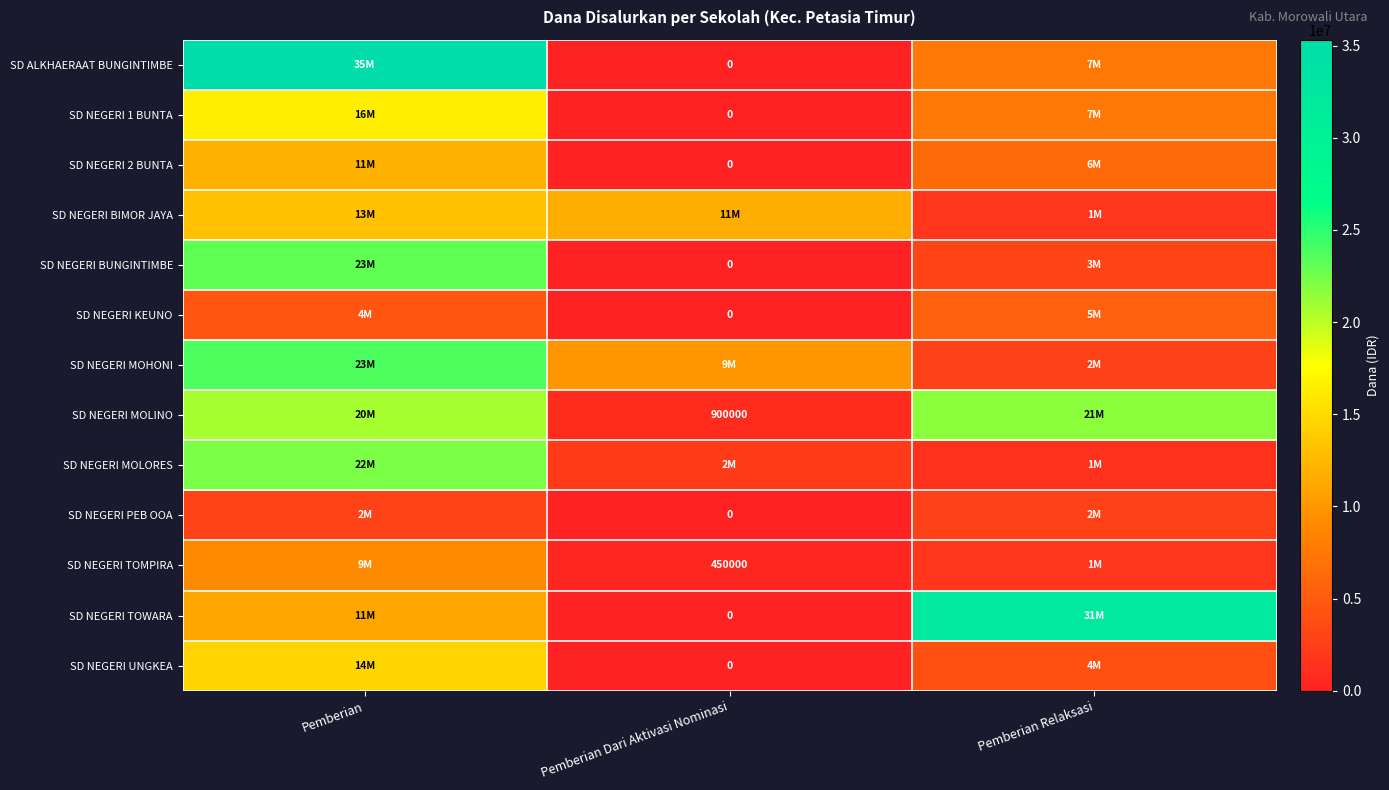

Is it true that SD NEGERI MOLINO equals 900000 at Pemberian Dari Aktivasi Nominasi?

True